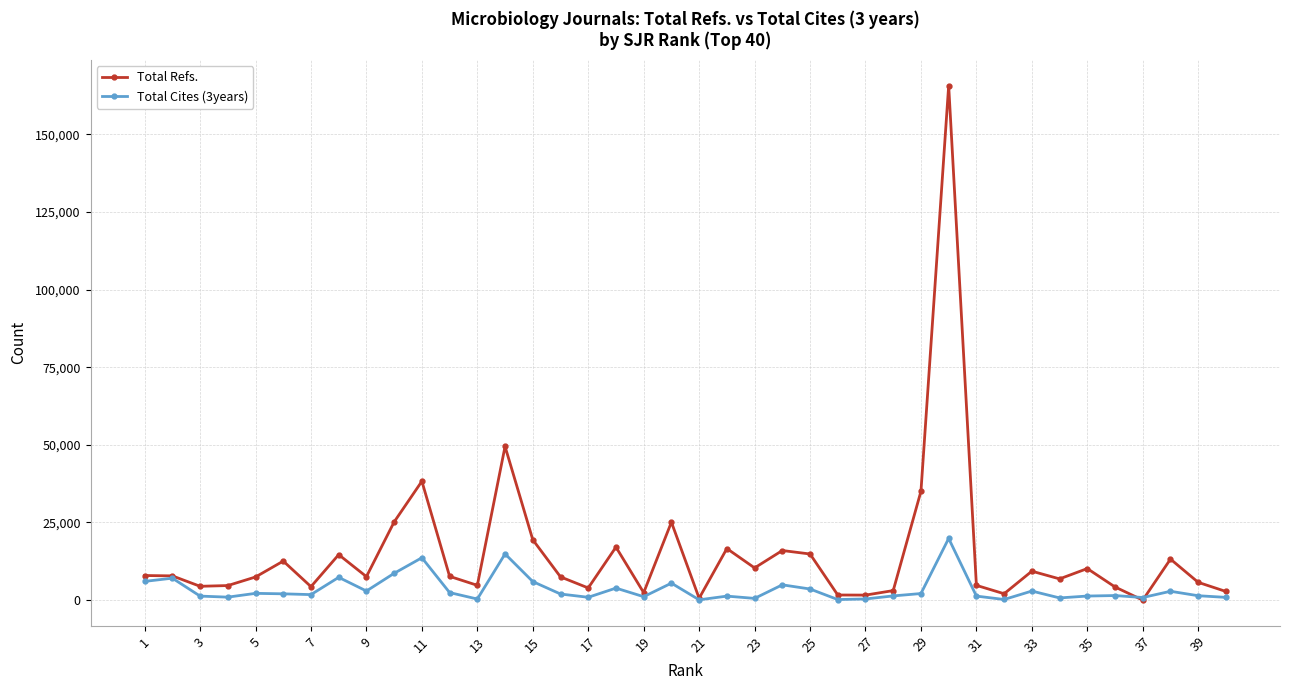

How many data points in Total Refs. are less than 7655?

20